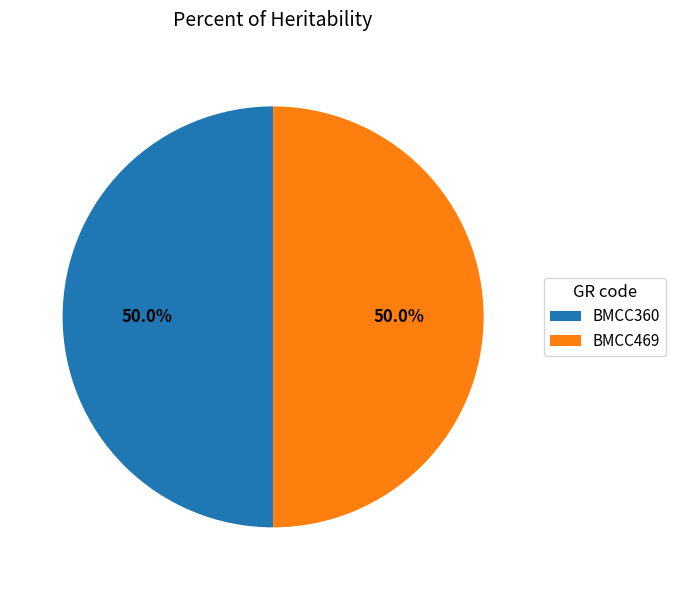

What percentage is NOT represented by BMCC360?

50.0%